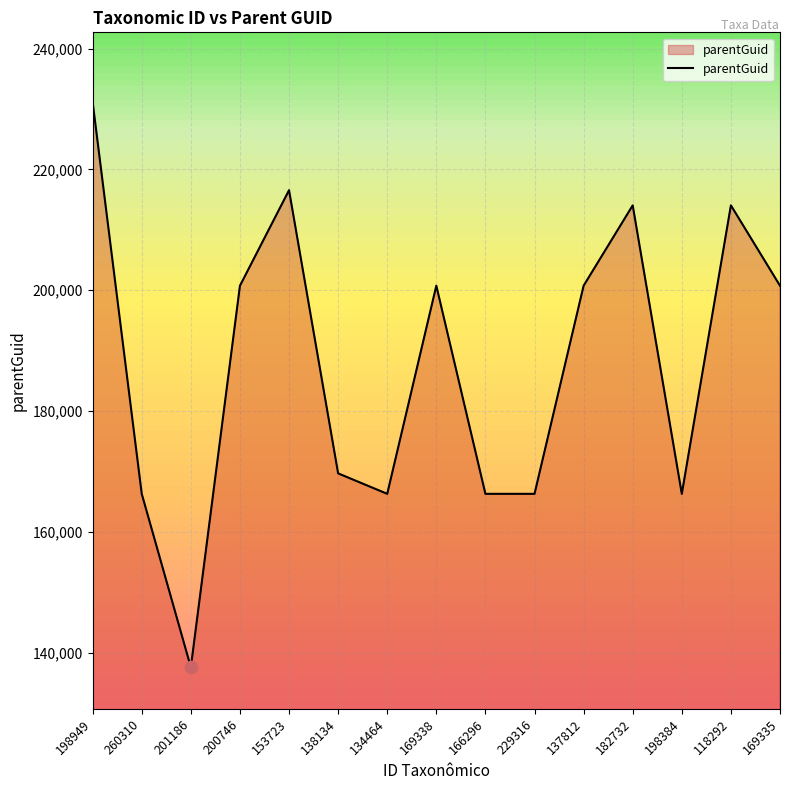

What is the ratio of the value at 198384 to the value at 200746?

0.8